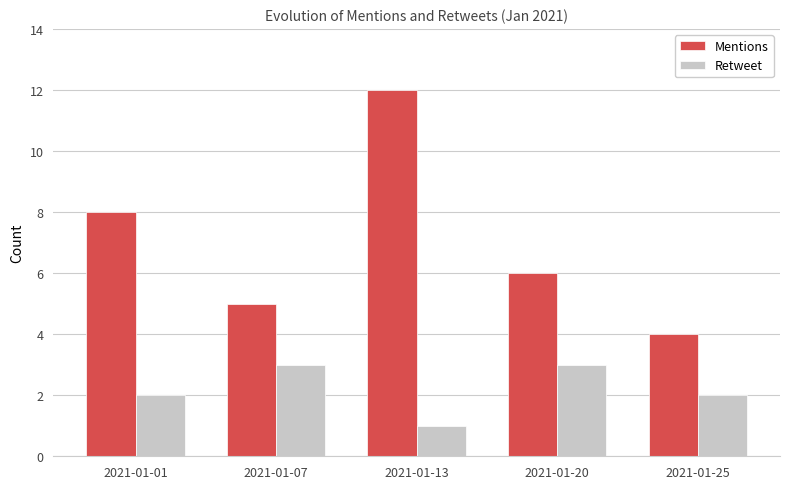

Which series has the largest total across all categories?

Mentions